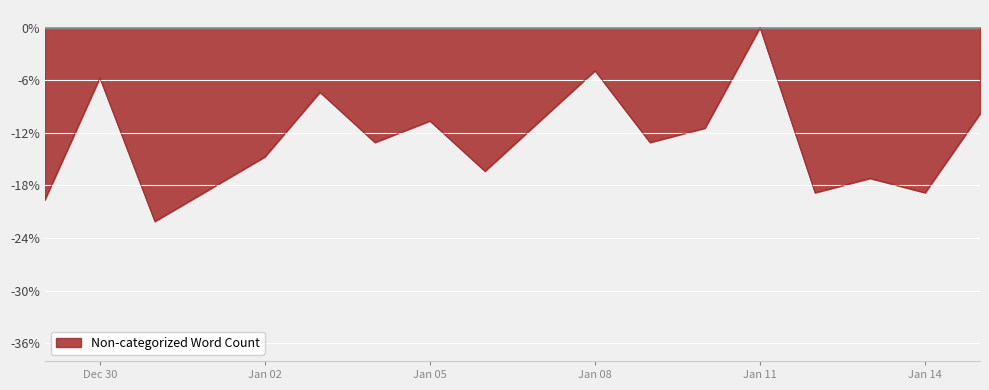

What is the difference between the maximum and minimum values?

22.1